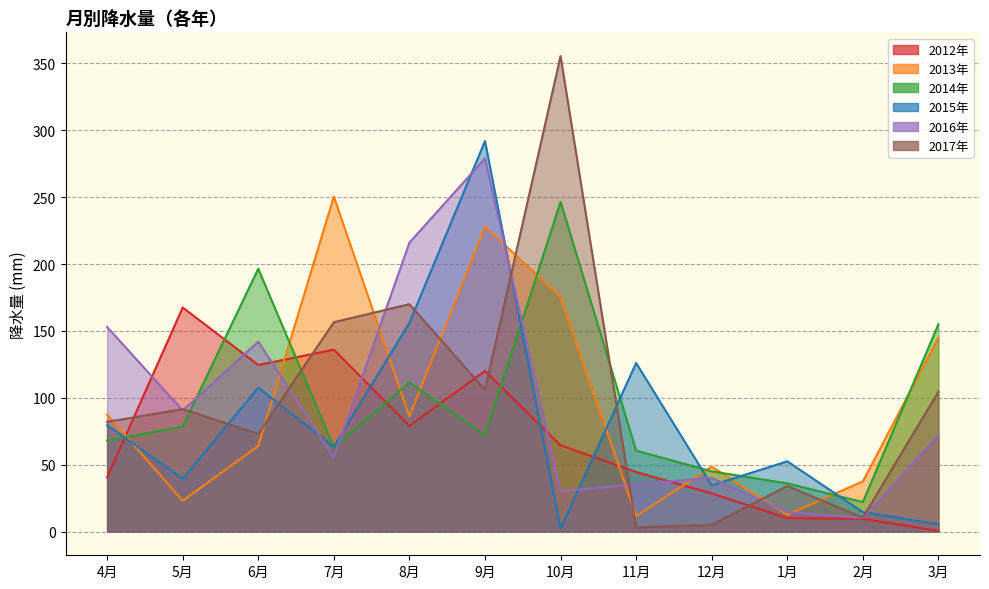

Between 4月 and 6月, which is larger?

6月